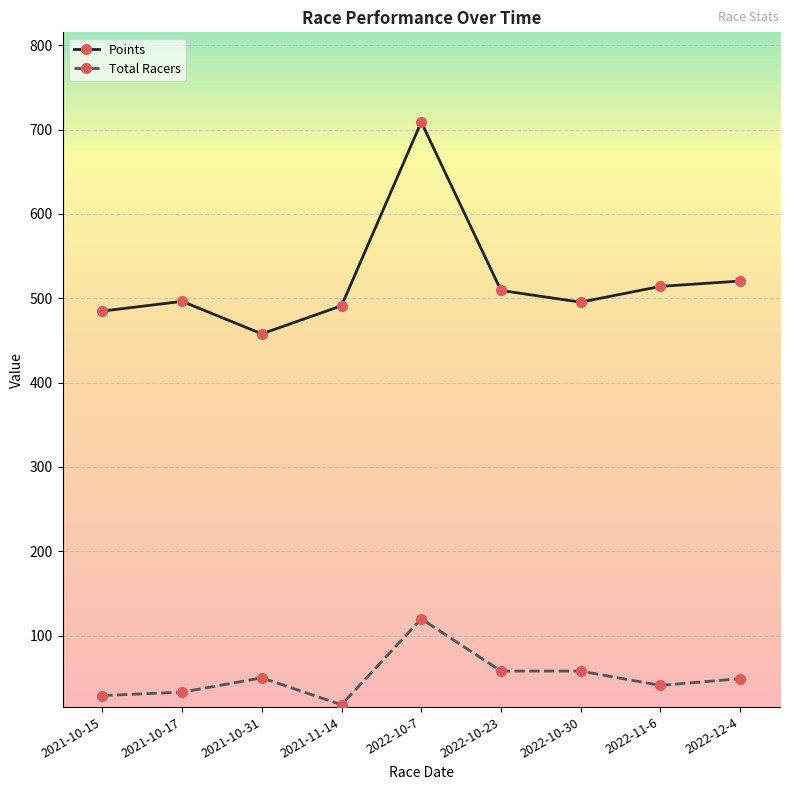

True or false: Points has more than 0 points higher than both neighbors.

True